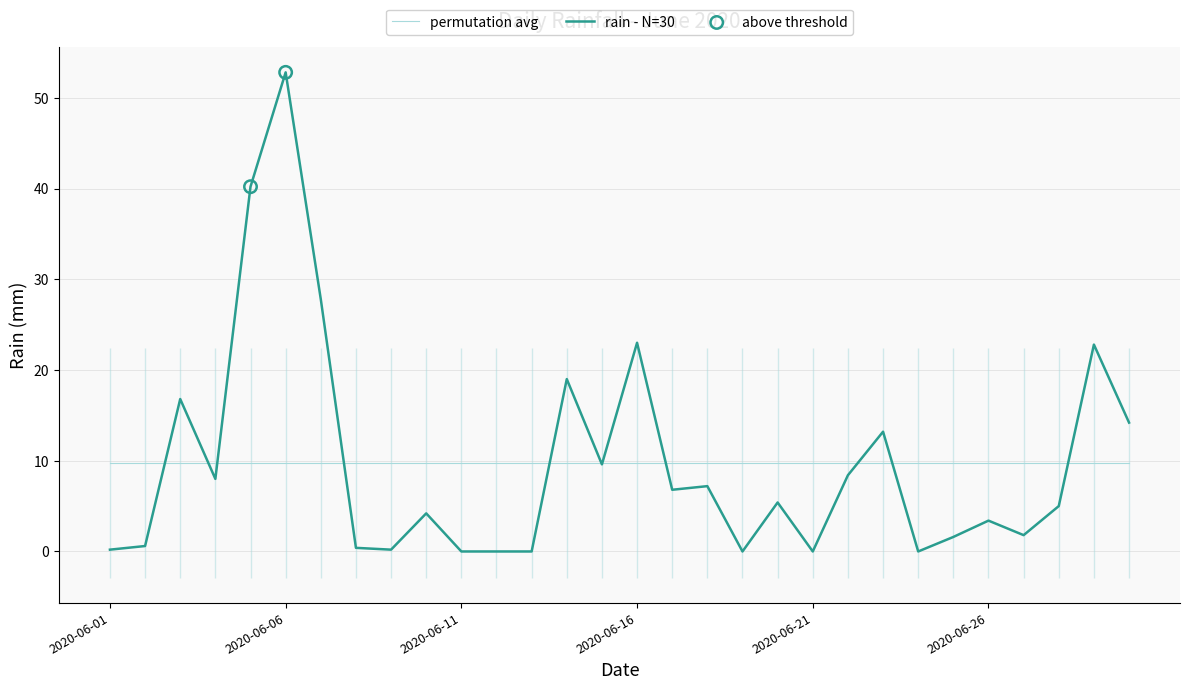

What is the change in value from 2020-06-18 to 2020-06-27?

-5.4